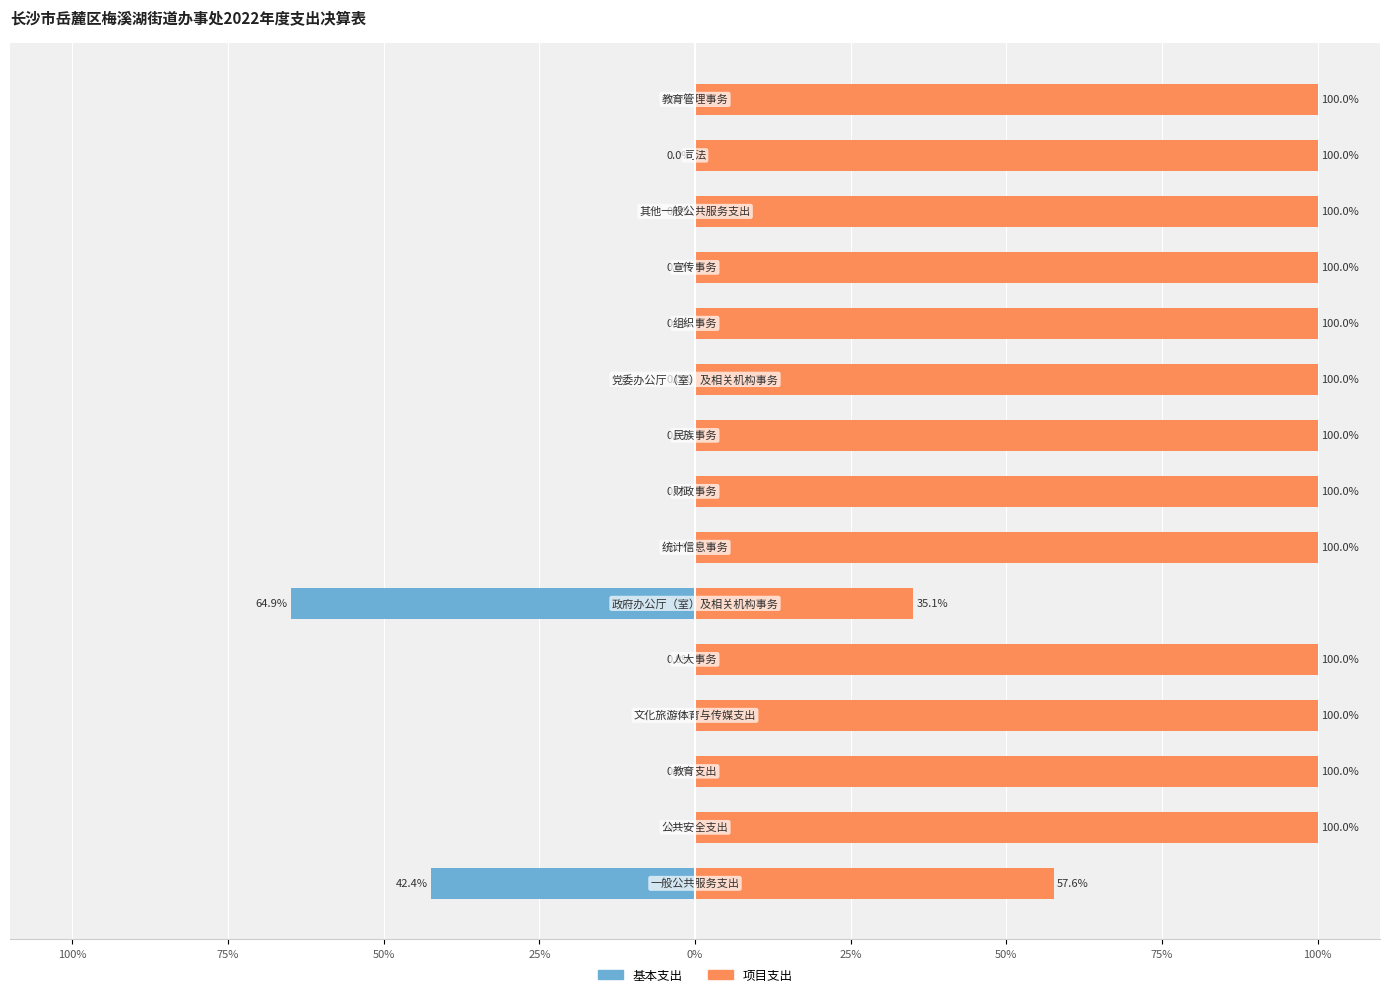

Between 14 and 9, which is larger?

14